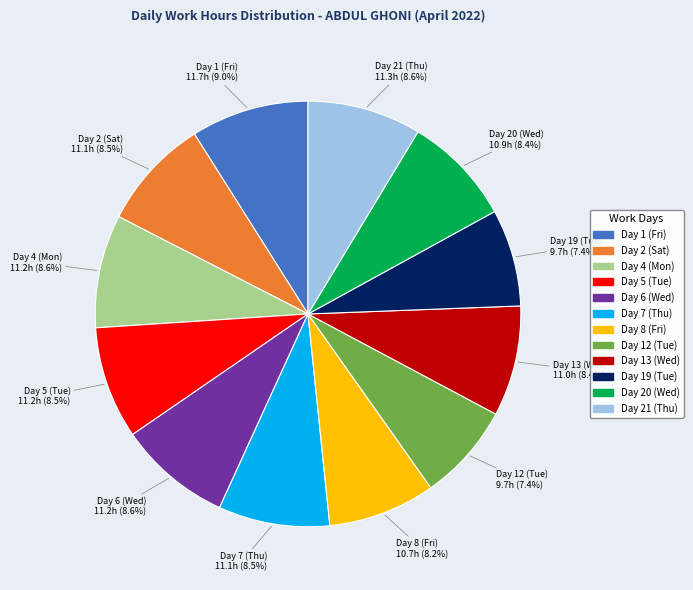

Is there any slice that represents more than half of the pie?

No